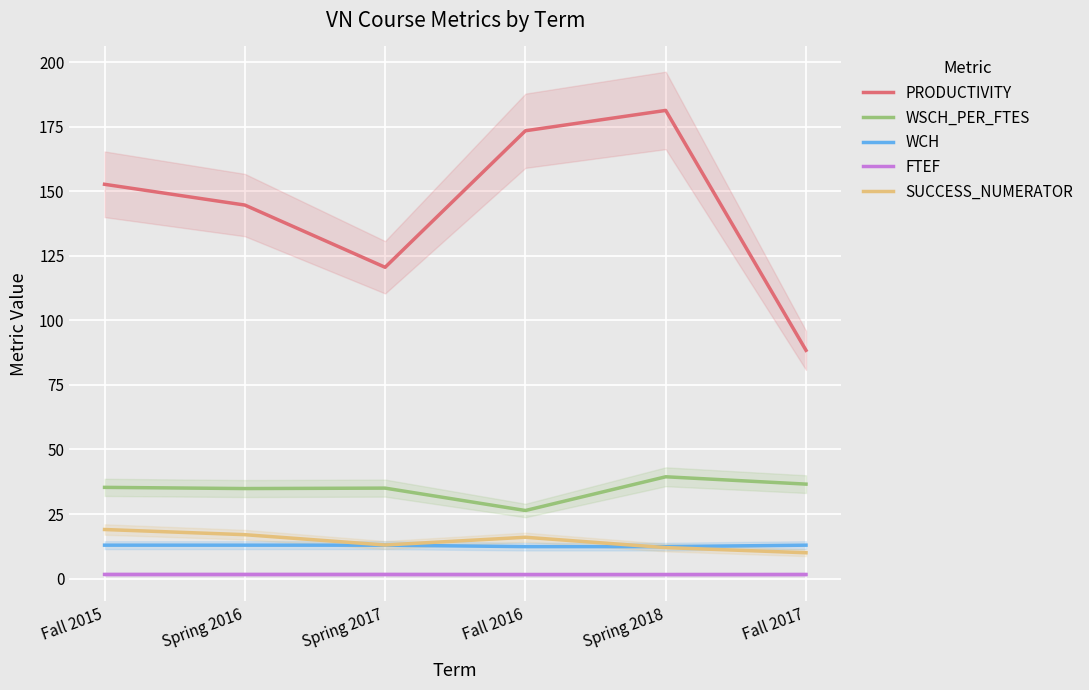

True or false: PRODUCTIVITY has a value of 173.4 at Fall 2016.

True